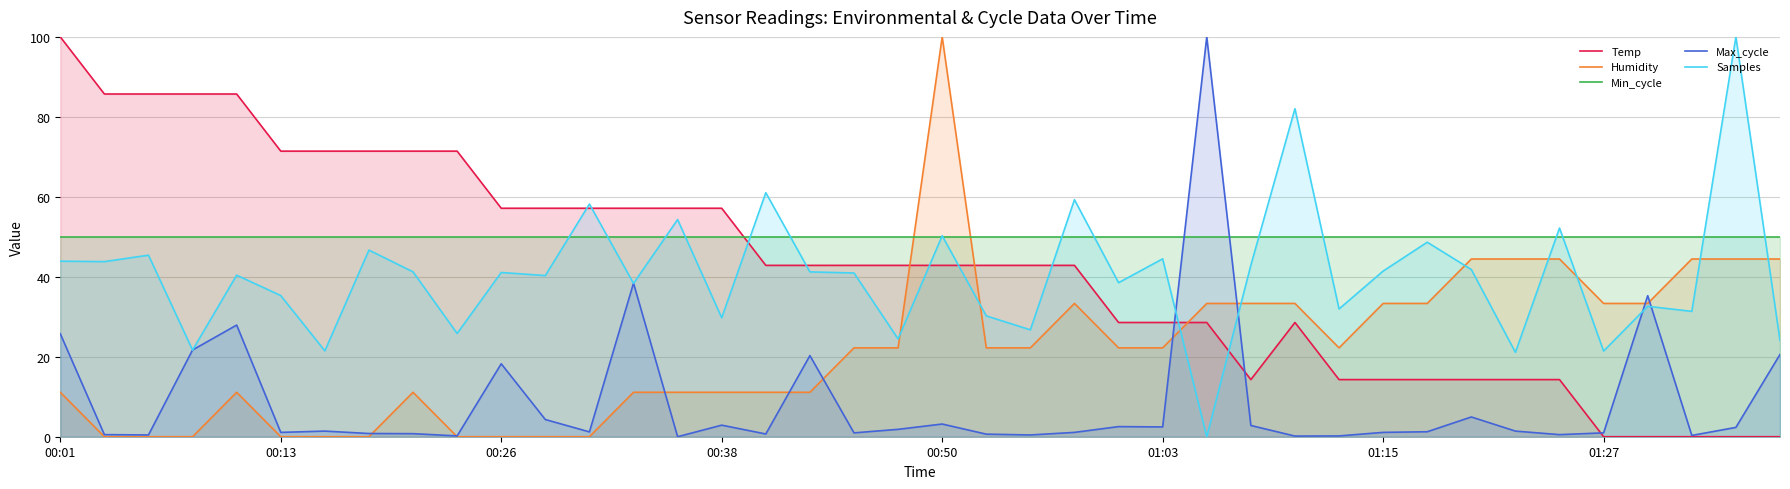

What value does the Max_cycle series have at 34?

0.5